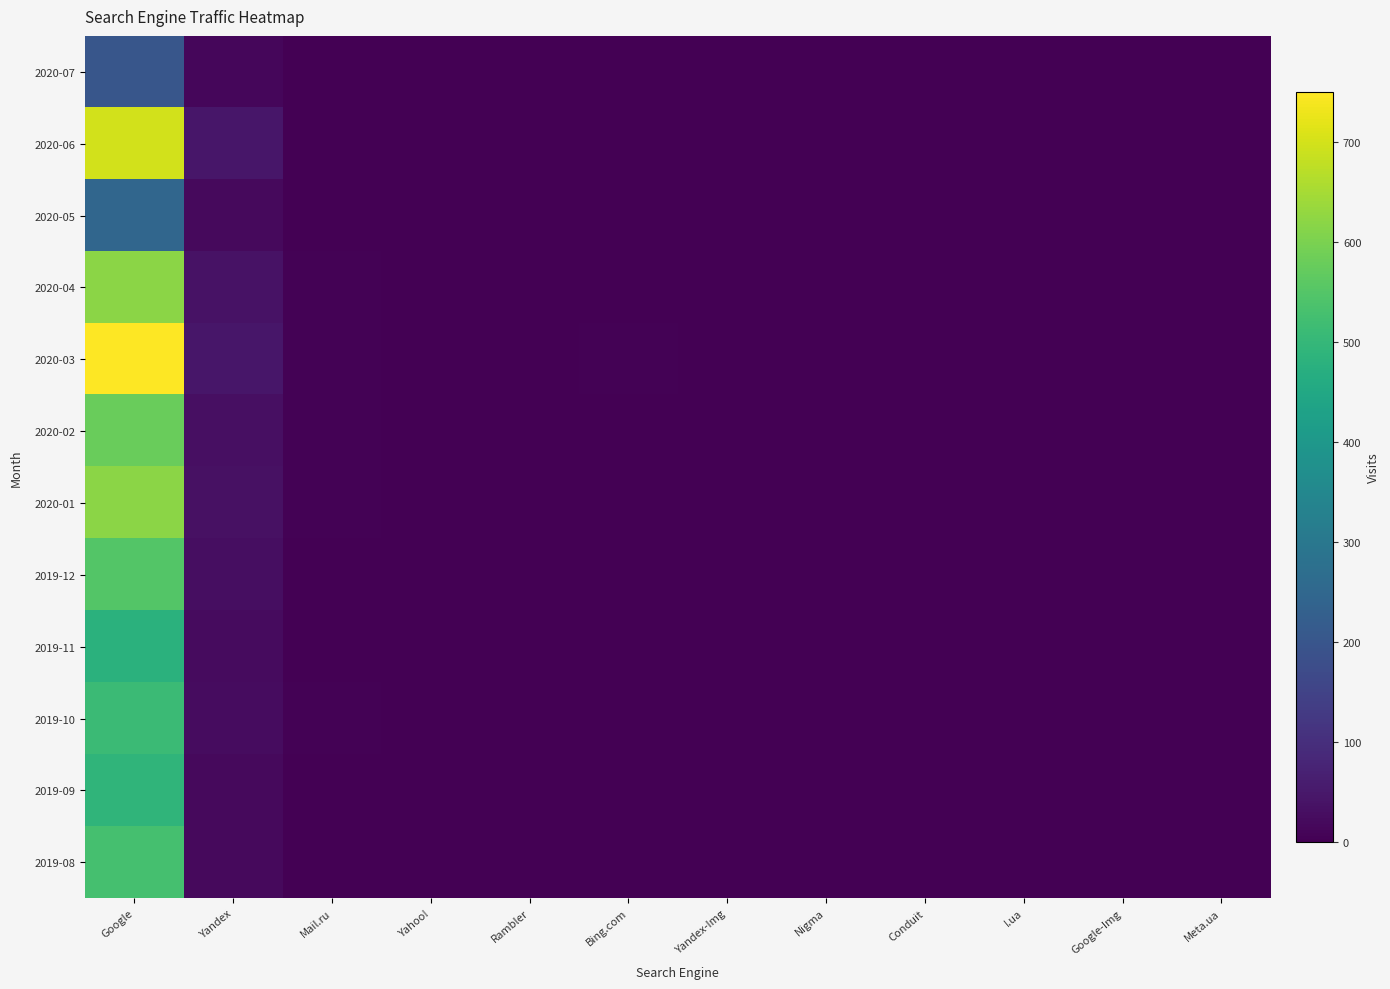

Reading left to right, extract all data points from this chart.

2020-07: Google=200	Yandex=13	Mail.ru=2	Yahoo!=0	Rambler=0	Bing.com=1	Yandex-Img=0	Nigma=0	Conduit=0	I.ua=0	Google-Img=0	Meta.ua=0
2020-06: Google=699	Yandex=46	Mail.ru=1	Yahoo!=0	Rambler=0	Bing.com=1	Yandex-Img=0	Nigma=0	Conduit=0	I.ua=0	Google-Img=0	Meta.ua=0
2020-05: Google=248	Yandex=19	Mail.ru=1	Yahoo!=0	Rambler=0	Bing.com=0	Yandex-Img=0	Nigma=0	Conduit=0	I.ua=0	Google-Img=0	Meta.ua=0
2020-04: Google=620	Yandex=38	Mail.ru=3	Yahoo!=1	Rambler=0	Bing.com=2	Yandex-Img=1	Nigma=0	Conduit=0	I.ua=0	Google-Img=1	Meta.ua=0
2020-03: Google=750	Yandex=45	Mail.ru=5	Yahoo!=2	Rambler=1	Bing.com=3	Yandex-Img=2	Nigma=0	Conduit=0	I.ua=1	Google-Img=2	Meta.ua=1
2020-02: Google=580	Yandex=30	Mail.ru=4	Yahoo!=1	Rambler=0	Bing.com=2	Yandex-Img=1	Nigma=0	Conduit=0	I.ua=0	Google-Img=1	Meta.ua=0
2020-01: Google=620	Yandex=35	Mail.ru=3	Yahoo!=0	Rambler=1	Bing.com=1	Yandex-Img=0	Nigma=0	Conduit=0	I.ua=0	Google-Img=0	Meta.ua=0
2019-12: Google=550	Yandex=28	Mail.ru=2	Yahoo!=1	Rambler=0	Bing.com=1	Yandex-Img=0	Nigma=0	Conduit=0	I.ua=0	Google-Img=0	Meta.ua=0
2019-11: Google=480	Yandex=22	Mail.ru=2	Yahoo!=0	Rambler=0	Bing.com=1	Yandex-Img=0	Nigma=0	Conduit=0	I.ua=0	Google-Img=0	Meta.ua=0
2019-10: Google=510	Yandex=25	Mail.ru=3	Yahoo!=1	Rambler=0	Bing.com=2	Yandex-Img=1	Nigma=0	Conduit=0	I.ua=0	Google-Img=0	Meta.ua=0
2019-09: Google=490	Yandex=20	Mail.ru=2	Yahoo!=0	Rambler=0	Bing.com=1	Yandex-Img=0	Nigma=0	Conduit=0	I.ua=0	Google-Img=0	Meta.ua=0
2019-08: Google=530	Yandex=18	Mail.ru=1	Yahoo!=0	Rambler=0	Bing.com=0	Yandex-Img=0	Nigma=0	Conduit=0	I.ua=0	Google-Img=0	Meta.ua=0